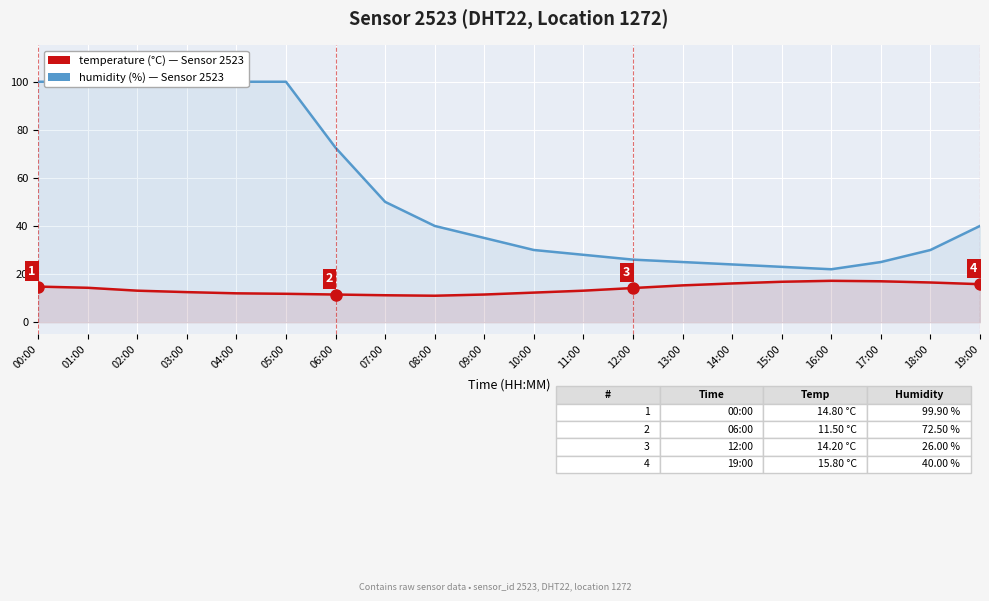

What position from the right is 18:00?

2